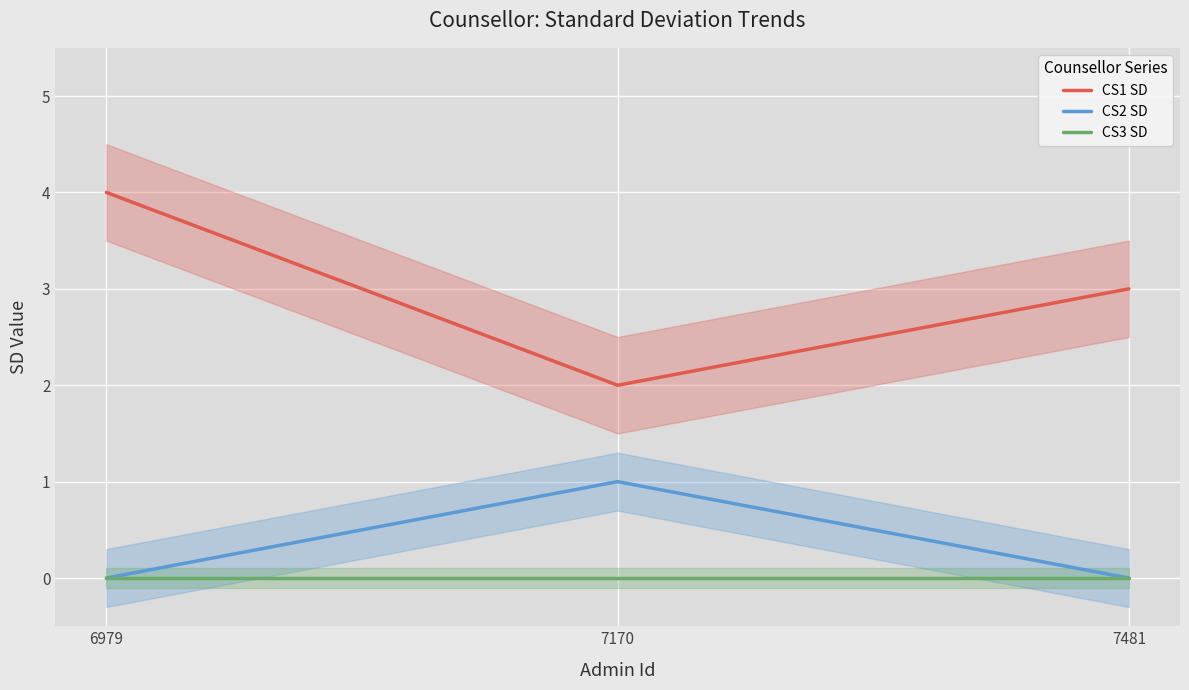

Is the value of CS3 SD at 6979 greater than the value of CS1 SD at 7170?

No